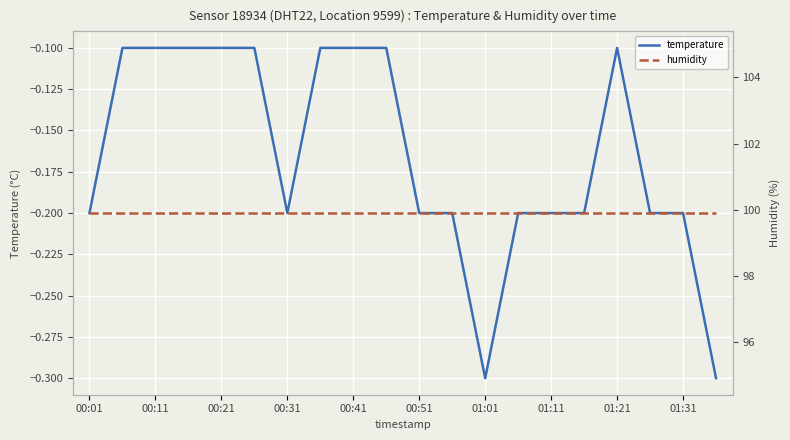

At how many categories does at least one series exceed 20?

20